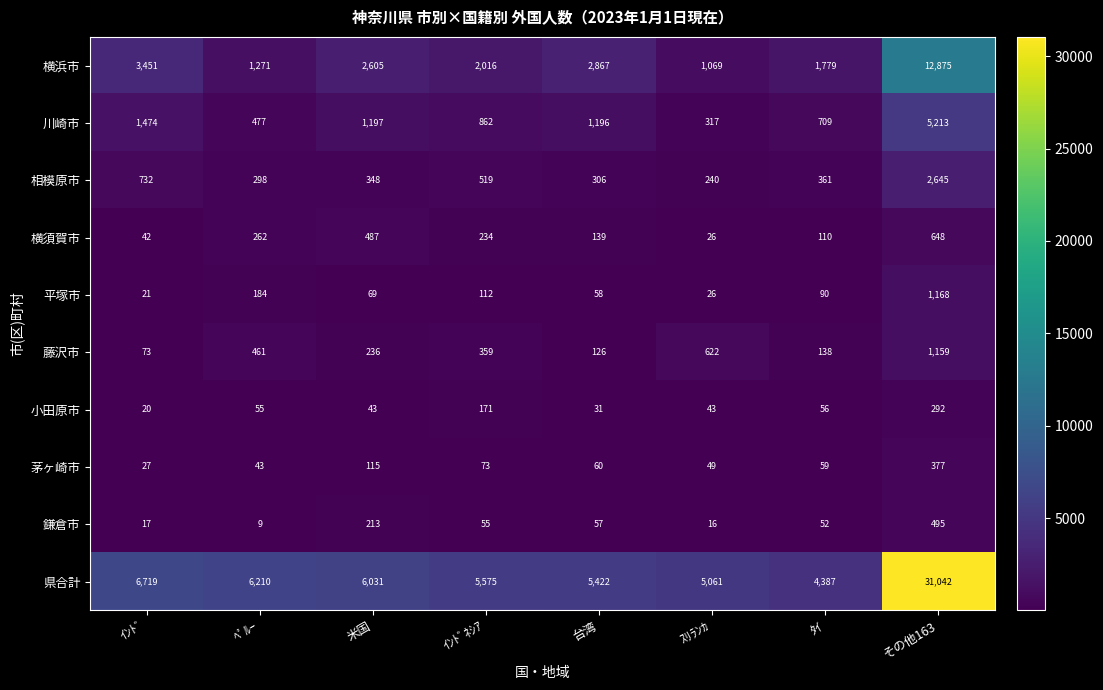

How many data points does each series have?

8